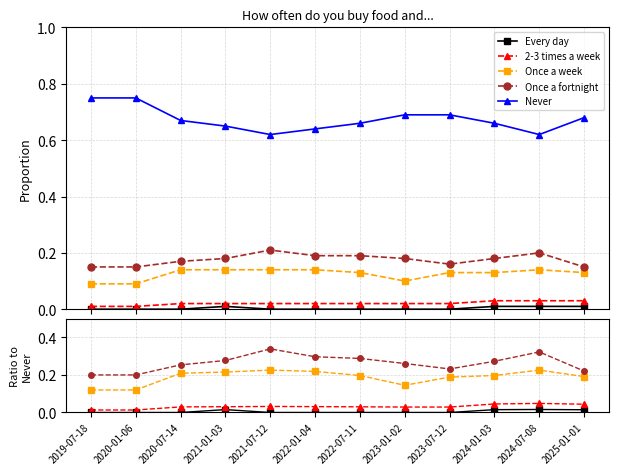

The Once a week series shows 0.1 at 2021-01-03. True or false?

False